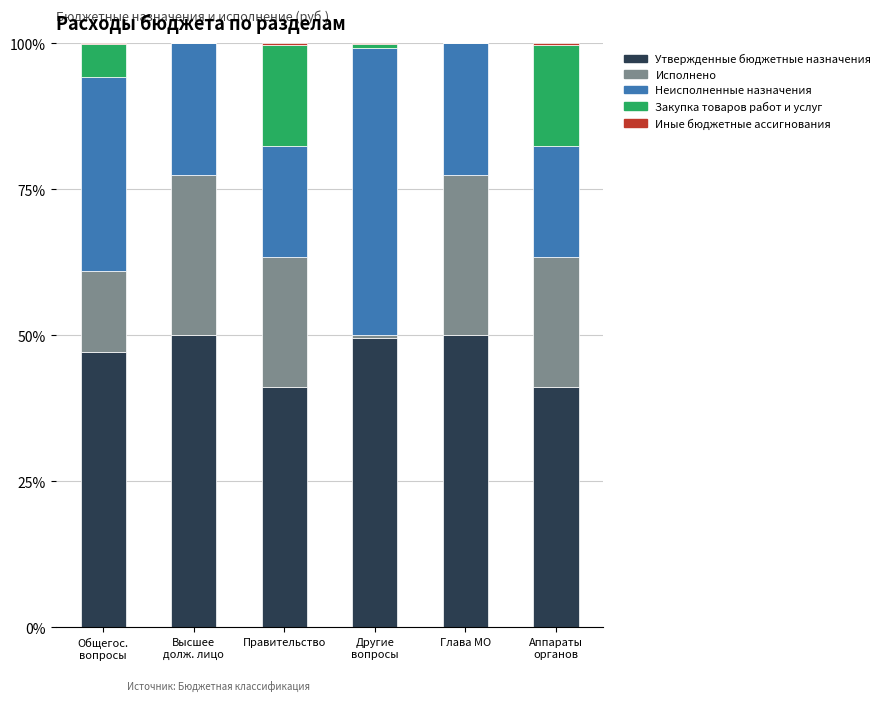

What value does the Утвержденные бюджетные назначения series have at Глава МО?

50.0